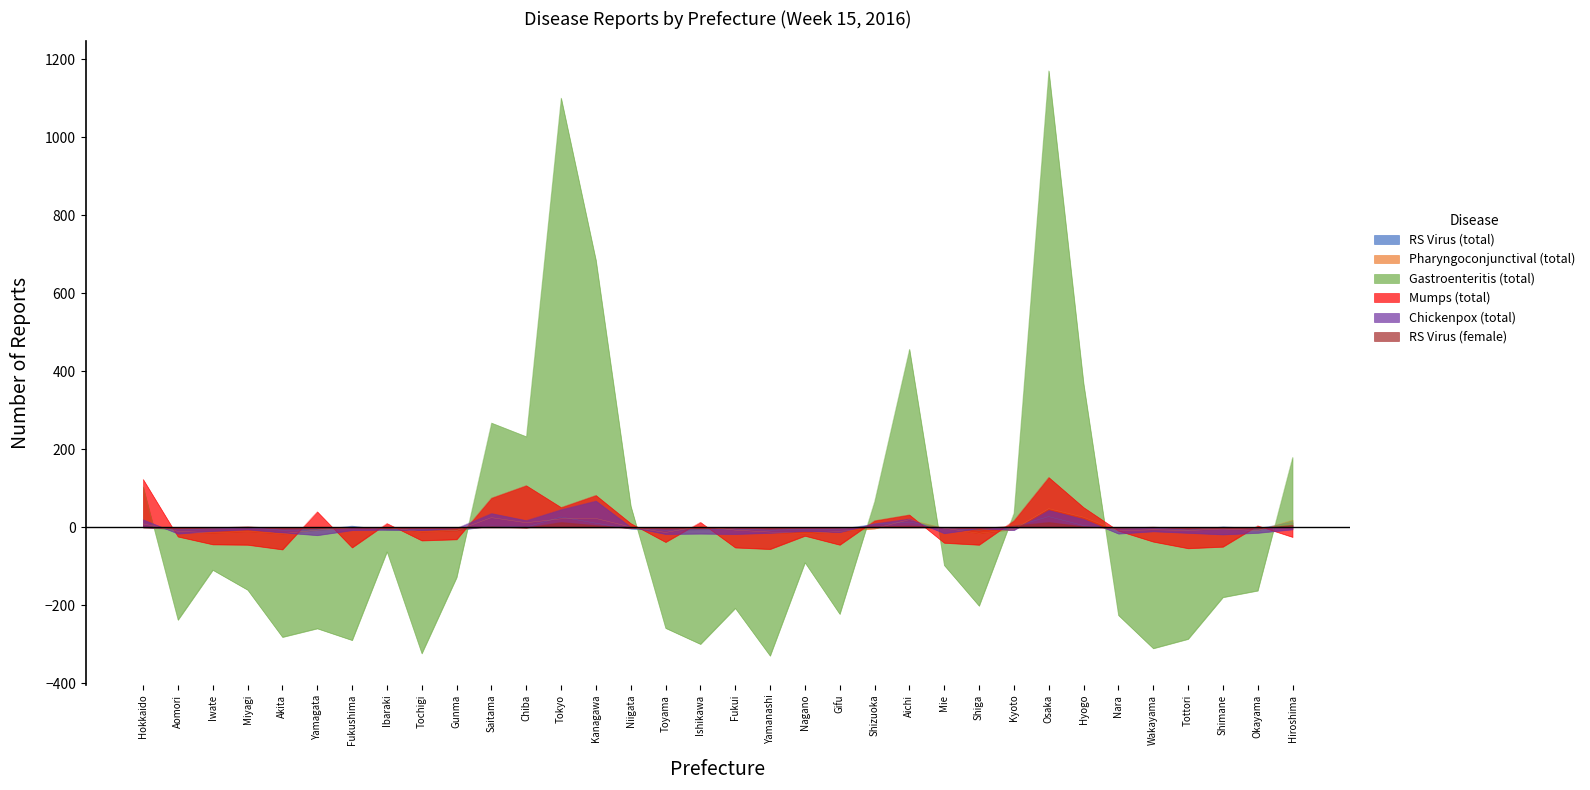

Rank the series at Shizuoka from highest to lowest value.

Gastroenteritis (total), Mumps (total), Chickenpox (total), RS Virus (total), RS Virus (female), Pharyngoconjunctival (total)